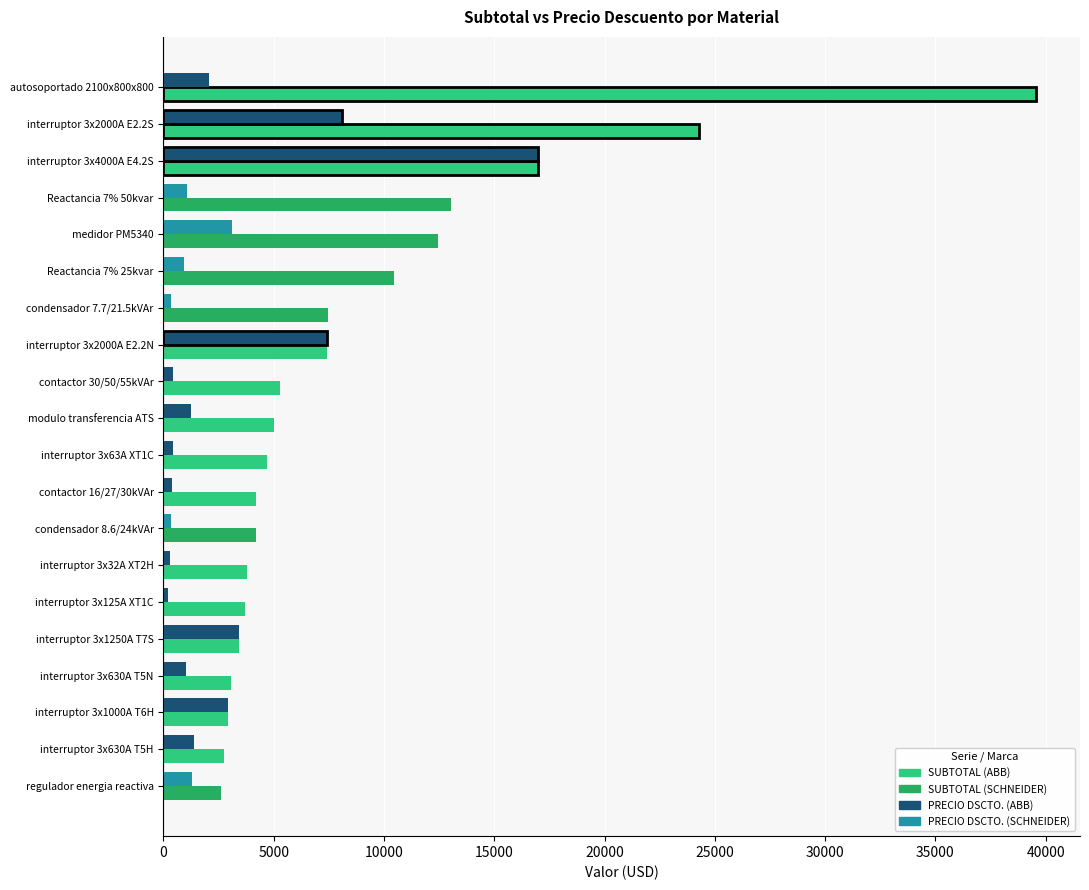

At which category is the sum across all series the highest?

autosoportado 2100x800x800